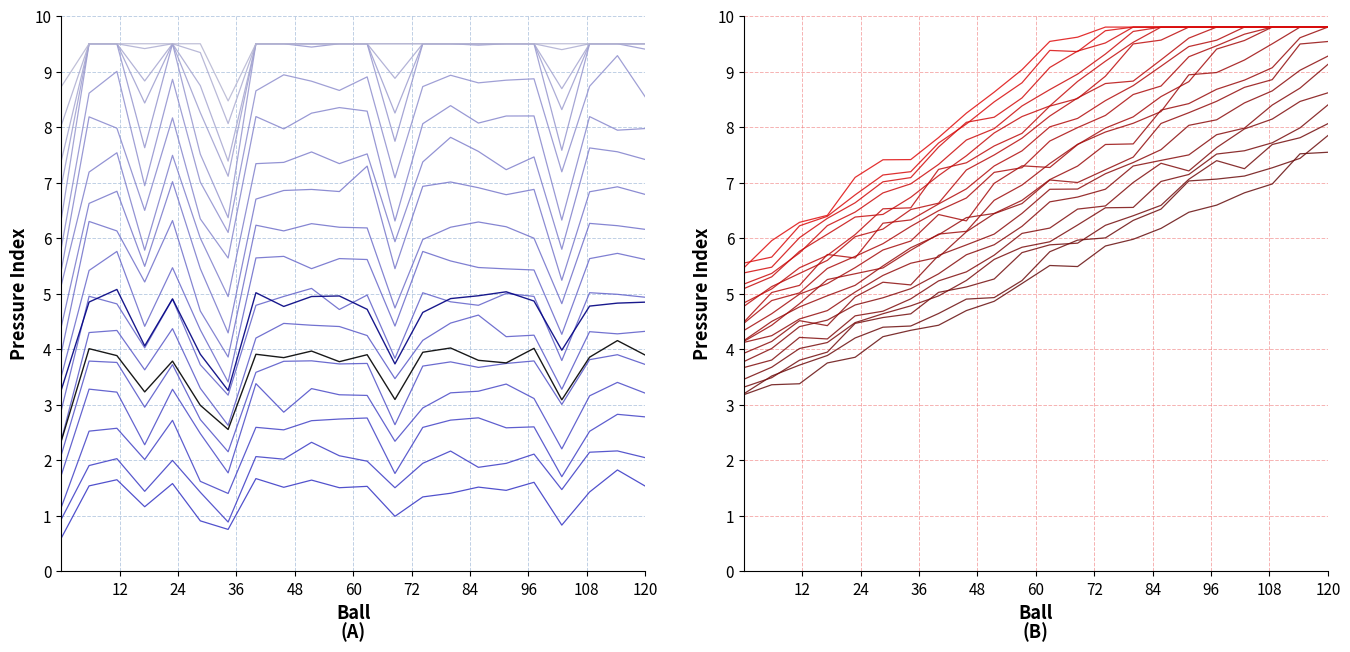

What is the average value?

8.9